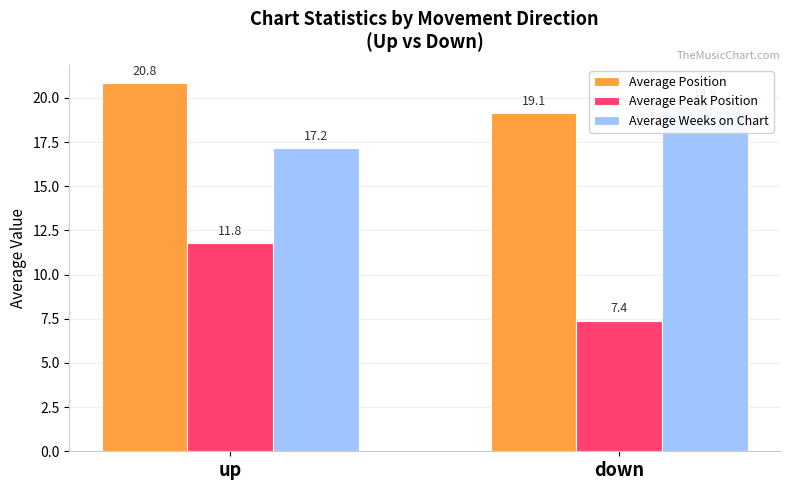

Which has a higher value, down or up?

up